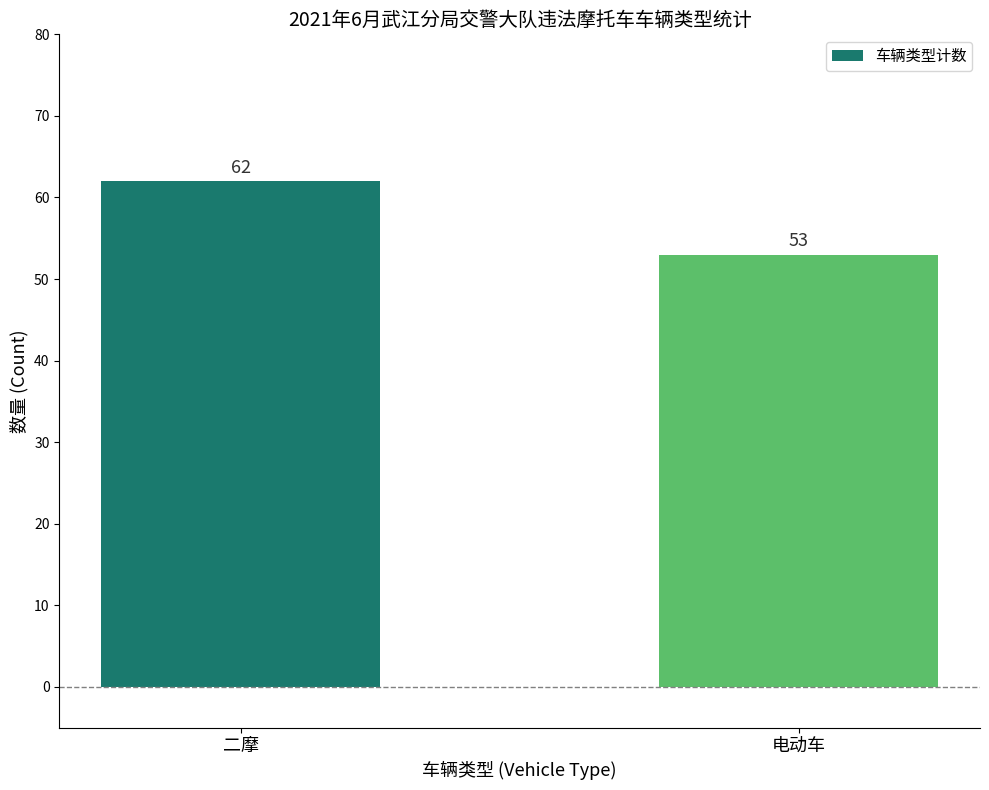

List the labels in order of value, largest first.

二摩, 电动车